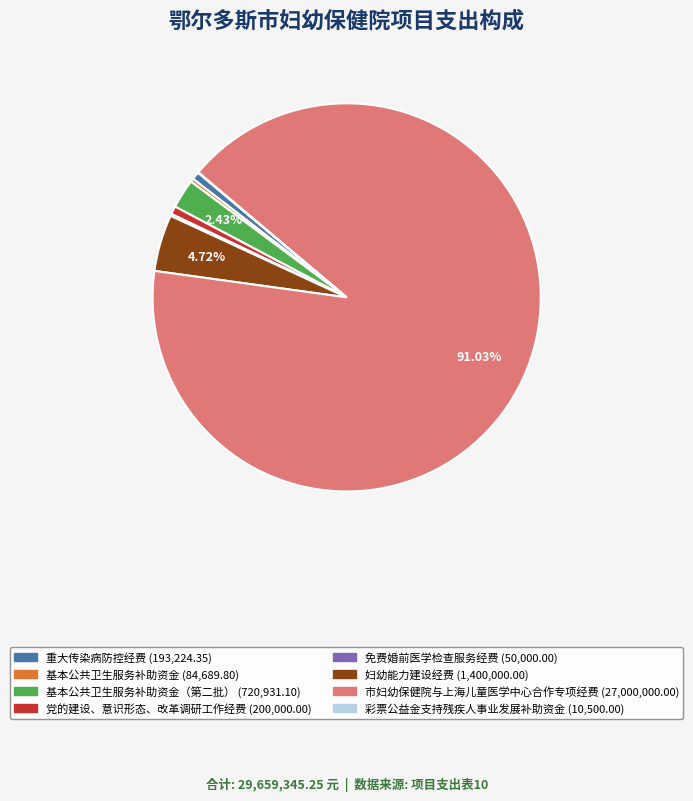

Is there any slice that represents more than half of the pie?

Yes